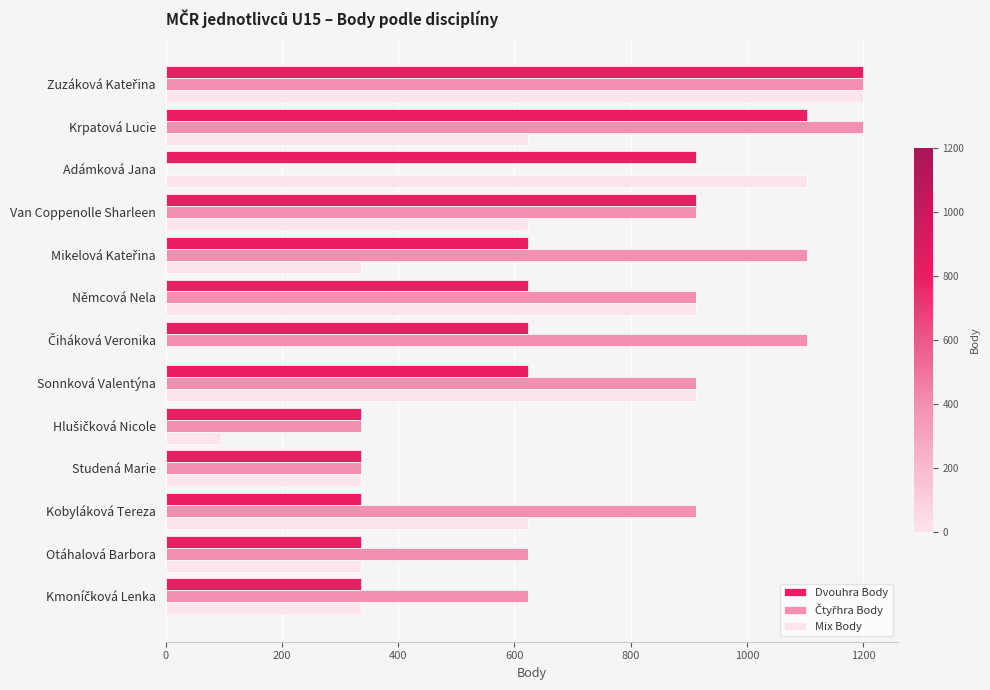

Is it true that Dvouhra Body equals 595 at Krpatová Lucie?

False